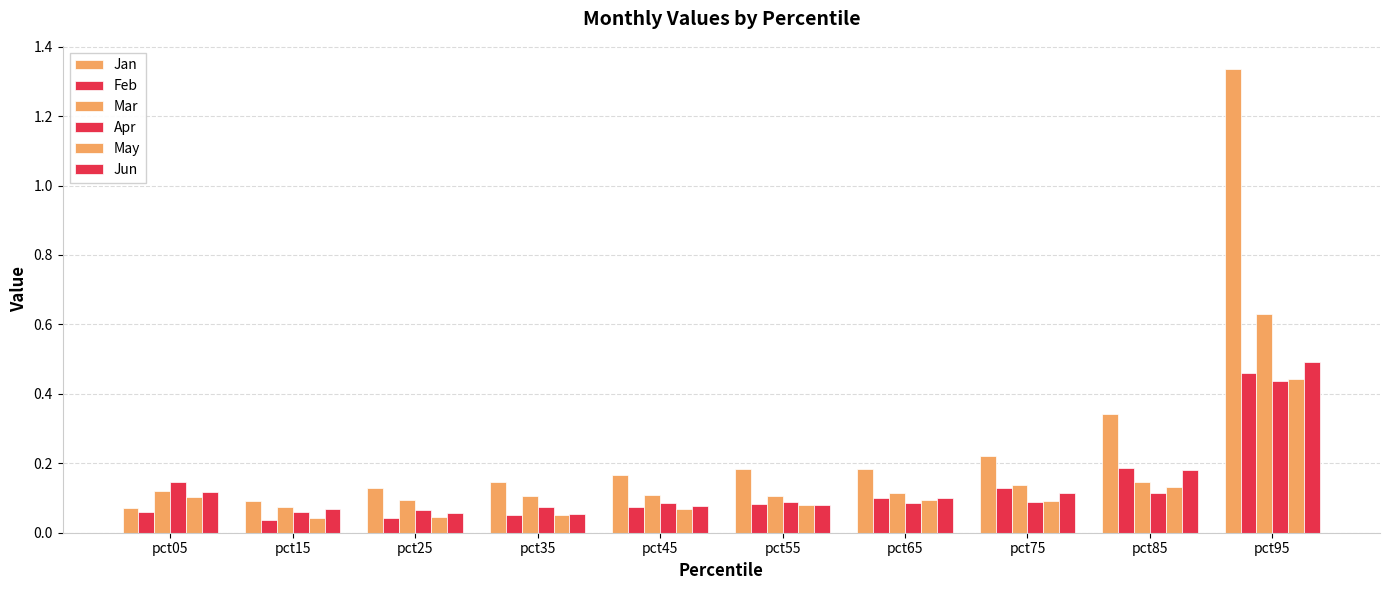

Rank the series by their maximum value, from highest to lowest.

Jan, Mar, Jun, Feb, May, Apr